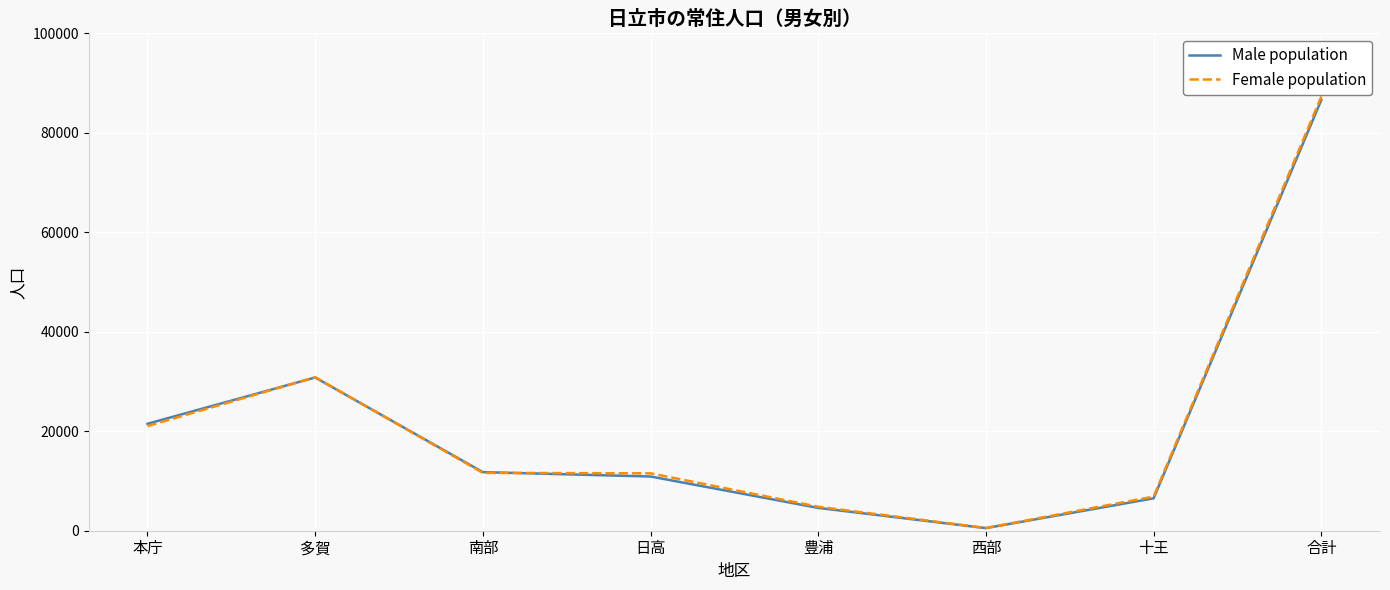

Where do Male population and Female population first cross each other?

本庁 and 多賀